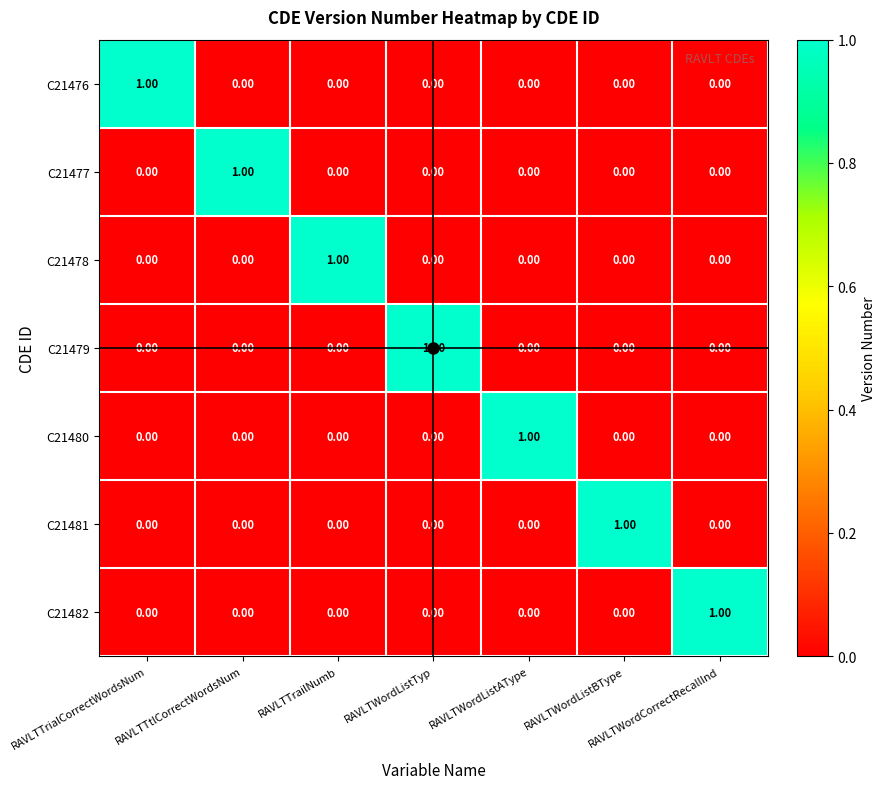

At how many categories does at least one series exceed 0?

7